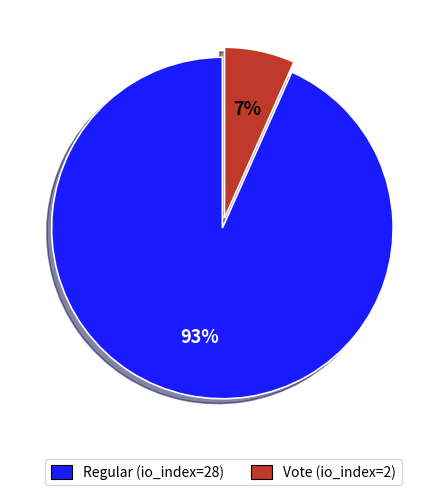

Which category has the smallest portion of the pie?

Vote (io_index=2)